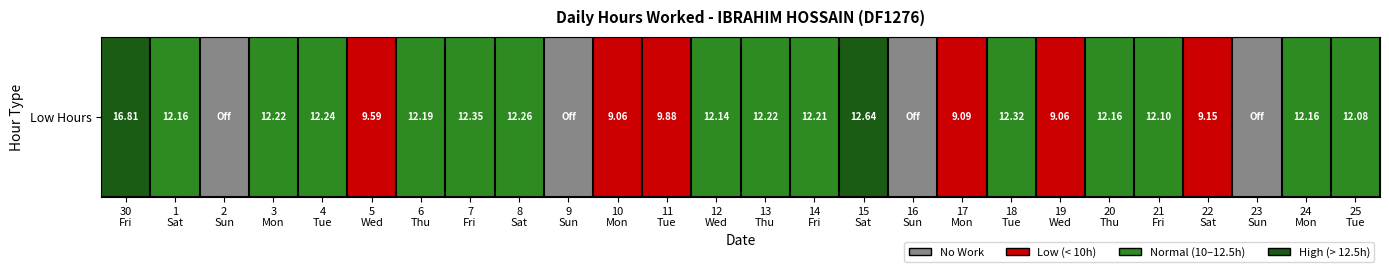

At which label does the data first exceed 2?

30
Fri